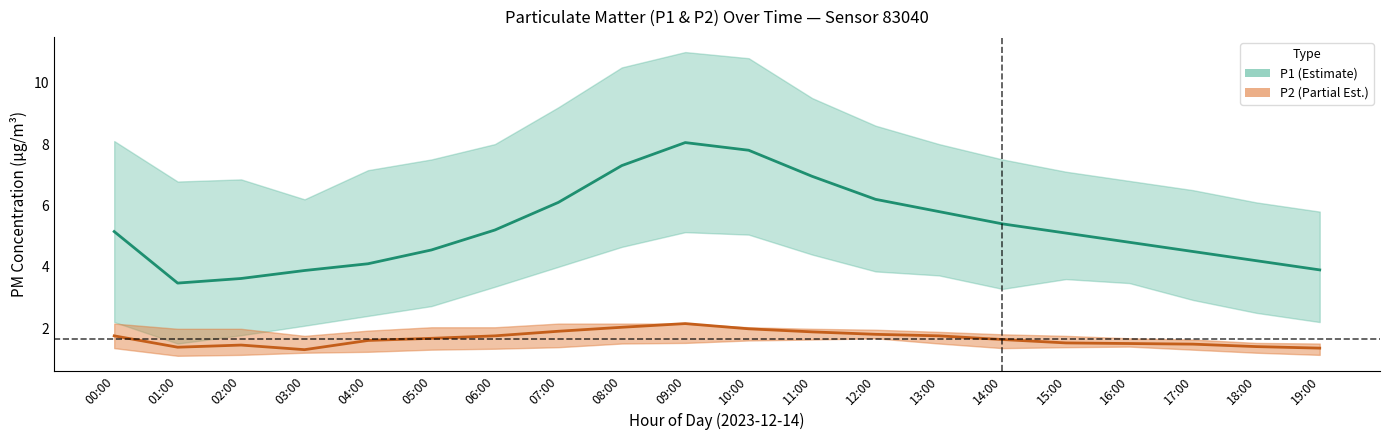

Which has a higher value, 15:00 or 13:00?

13:00